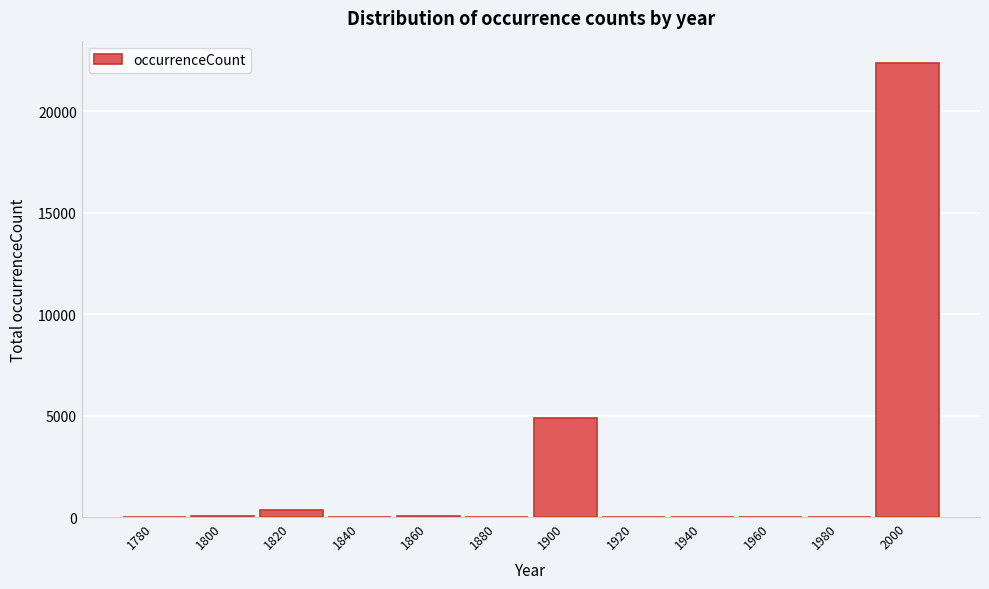

The chart shows a value of 29726 at 2000. True or false?

False